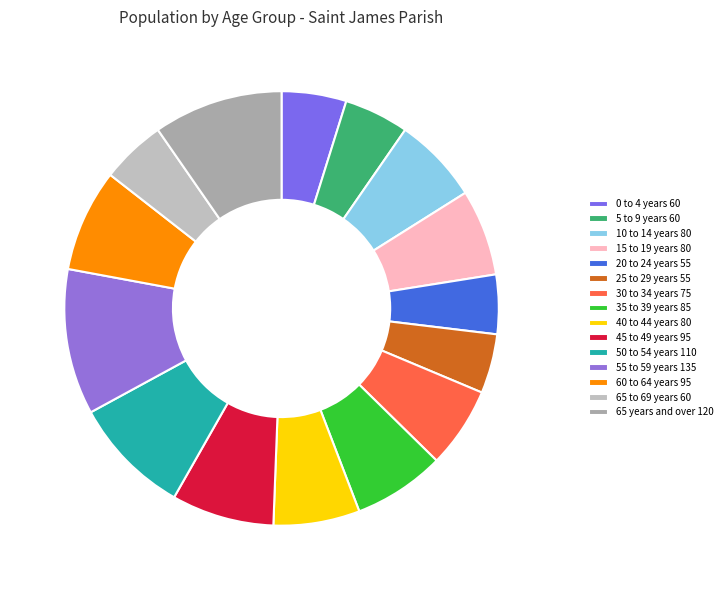

How many segments does this pie chart have?

15